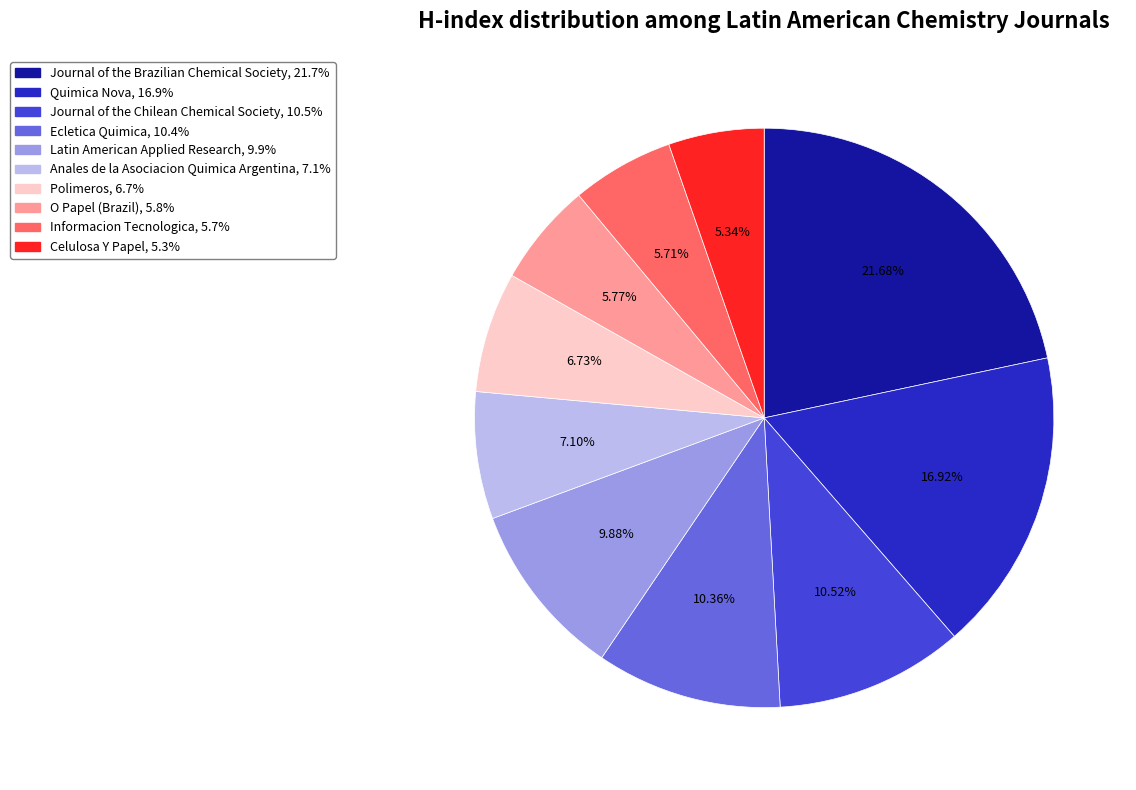

Is it true that Latin American Applied Research is 10% of the pie?

True